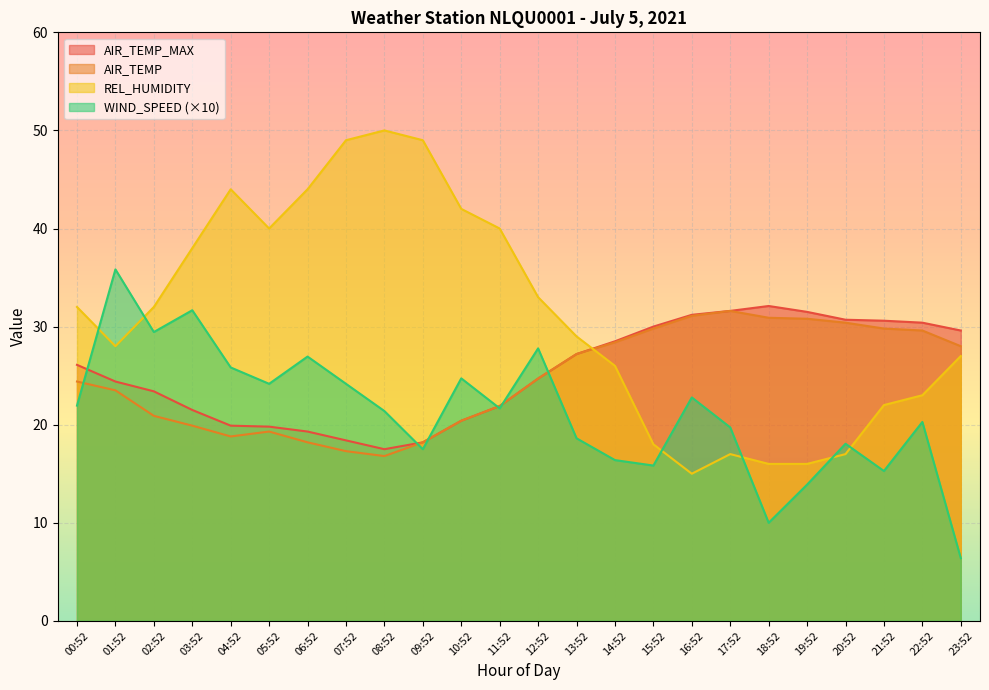

Where is REL_HUMIDITY nearest to the value 32?

00:52